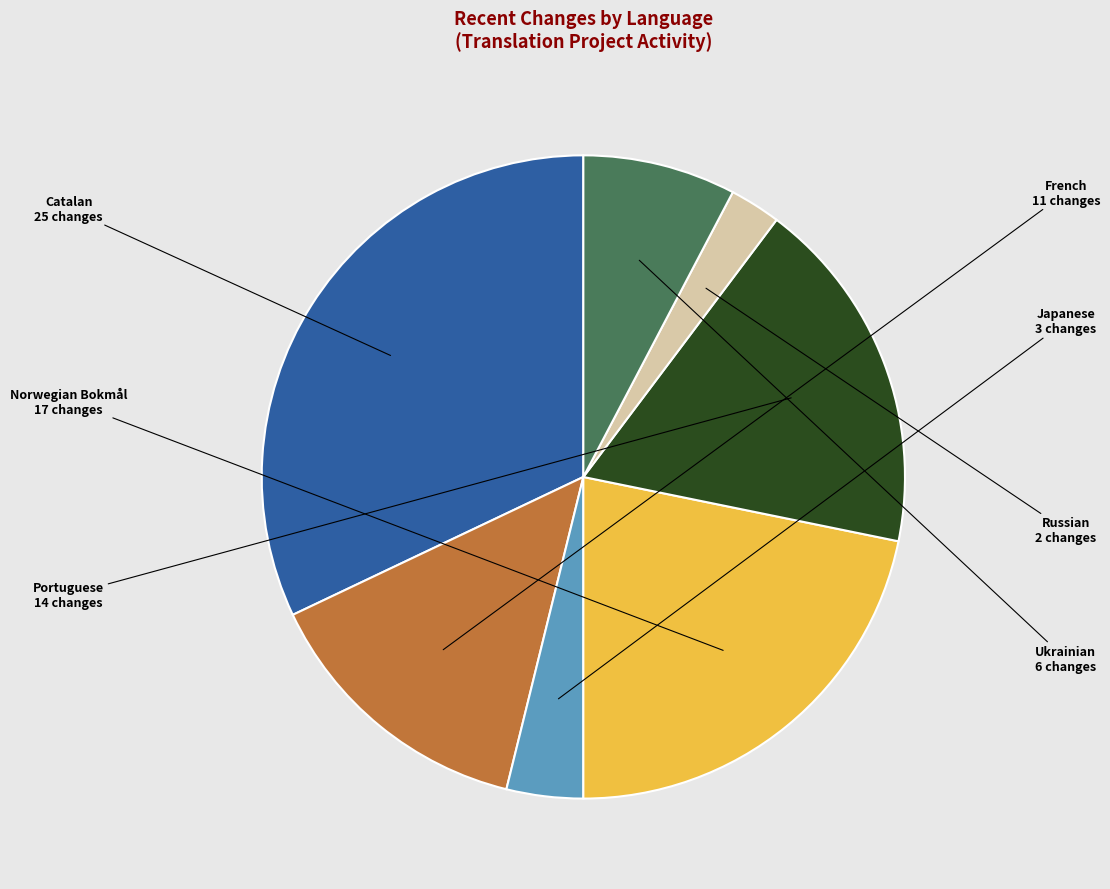

Does any single category account for the majority?

No